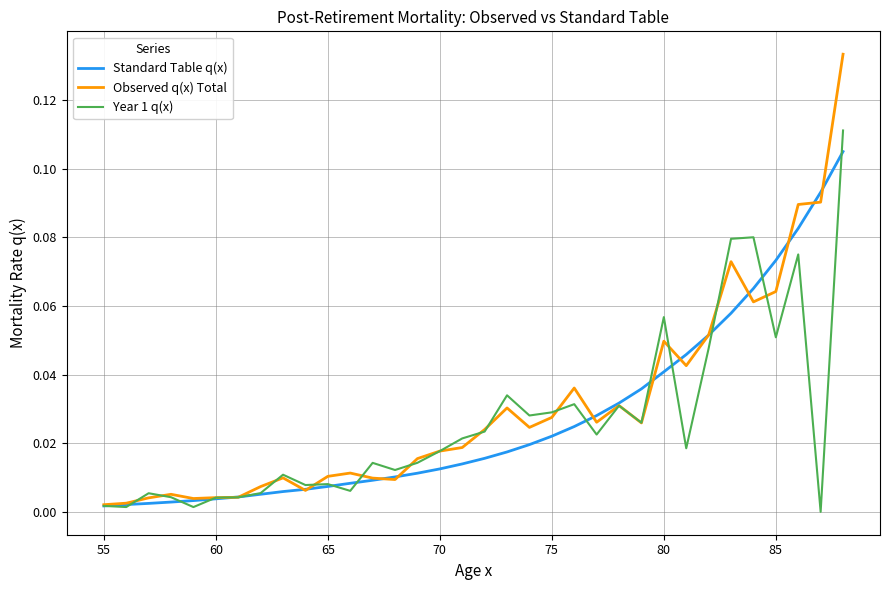

List the series in order of their peak value, highest first.

Observed q(x) Total, Year 1 q(x), Standard Table q(x)